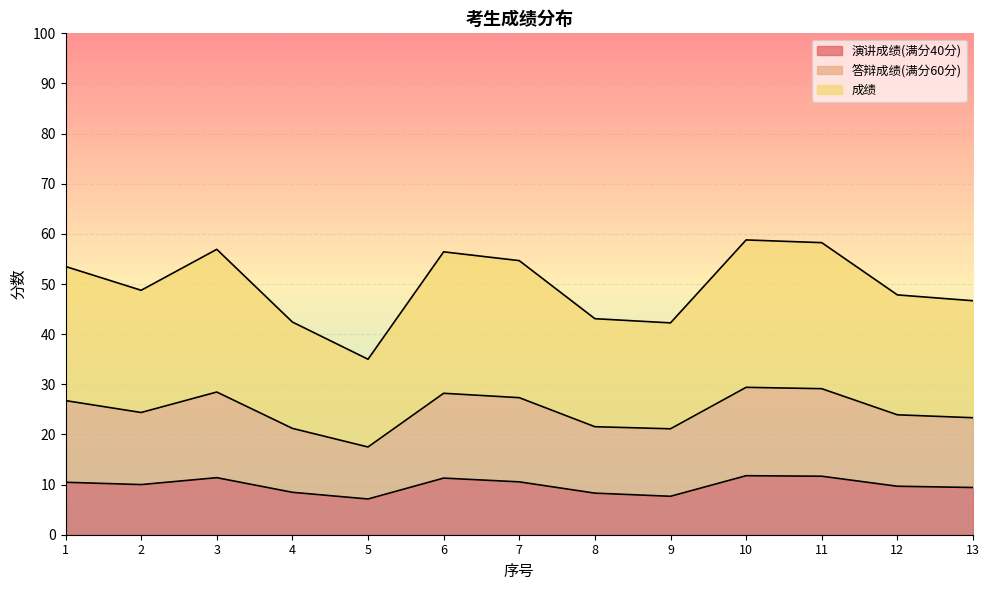

What is the smallest value displayed?

7.1